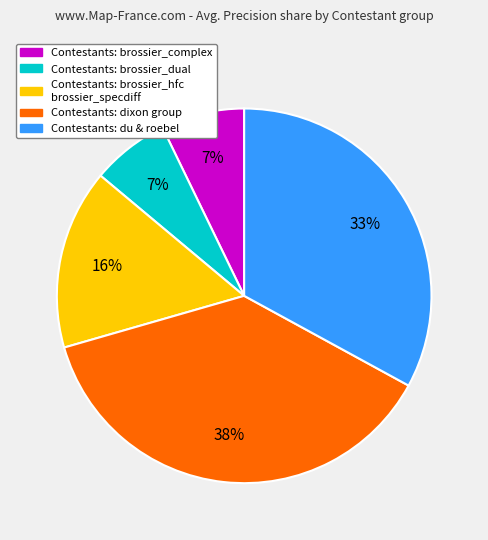

Is there a majority slice in this chart?

No